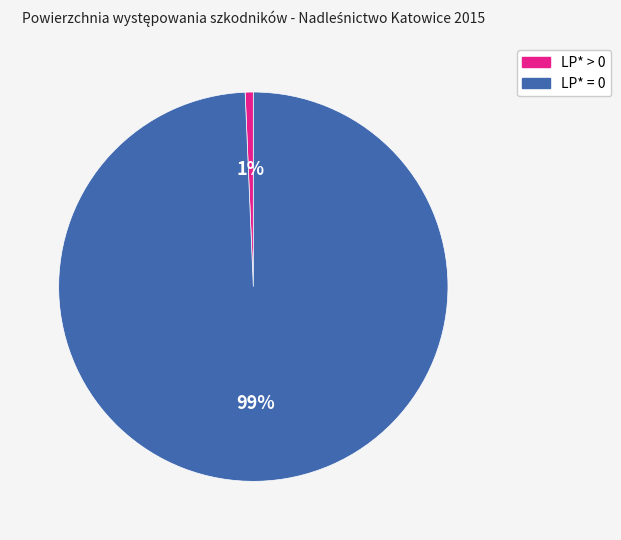

To the nearest percent, what is the average slice percentage?

50%